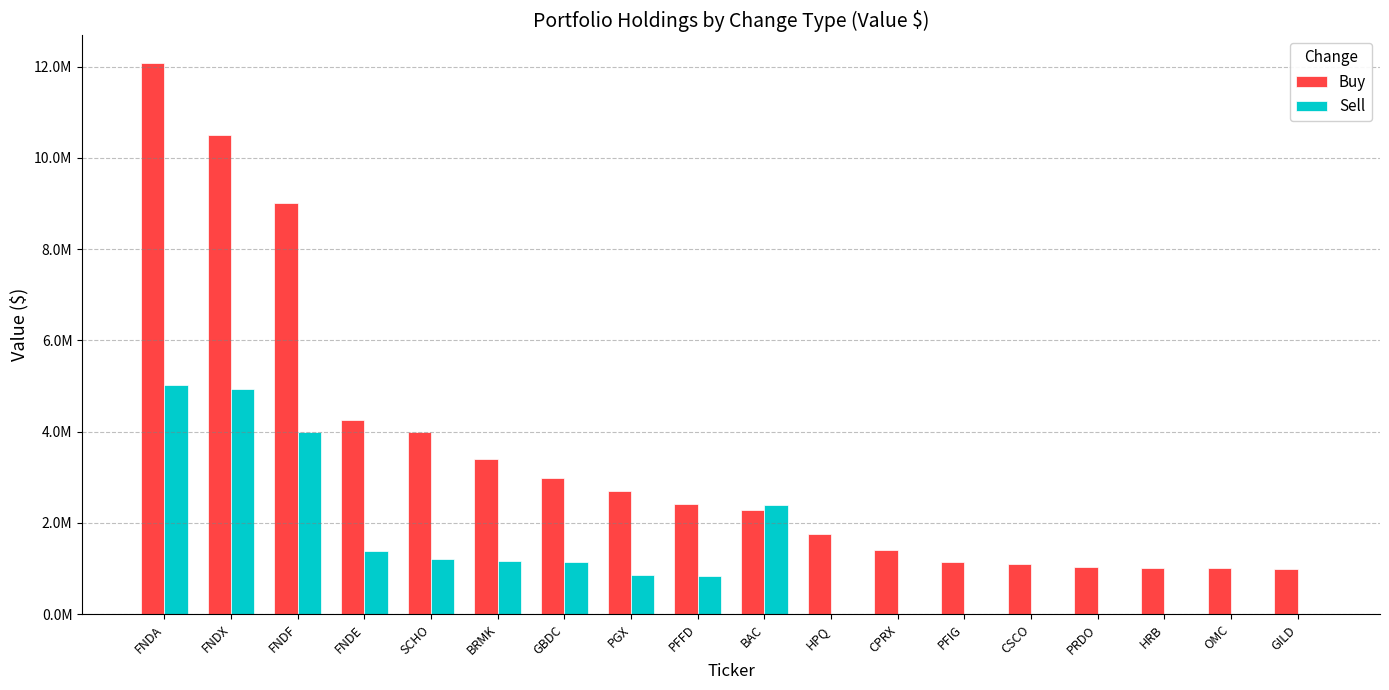

Which label corresponds to the smallest value in the chart?

HPQ